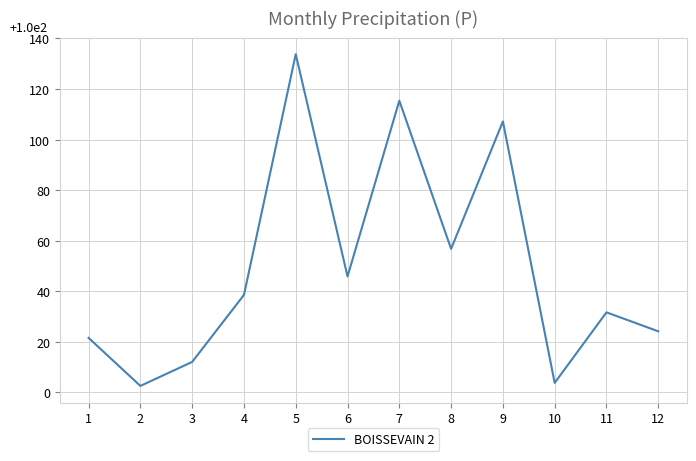

Which label corresponds to the largest value in the chart?

5